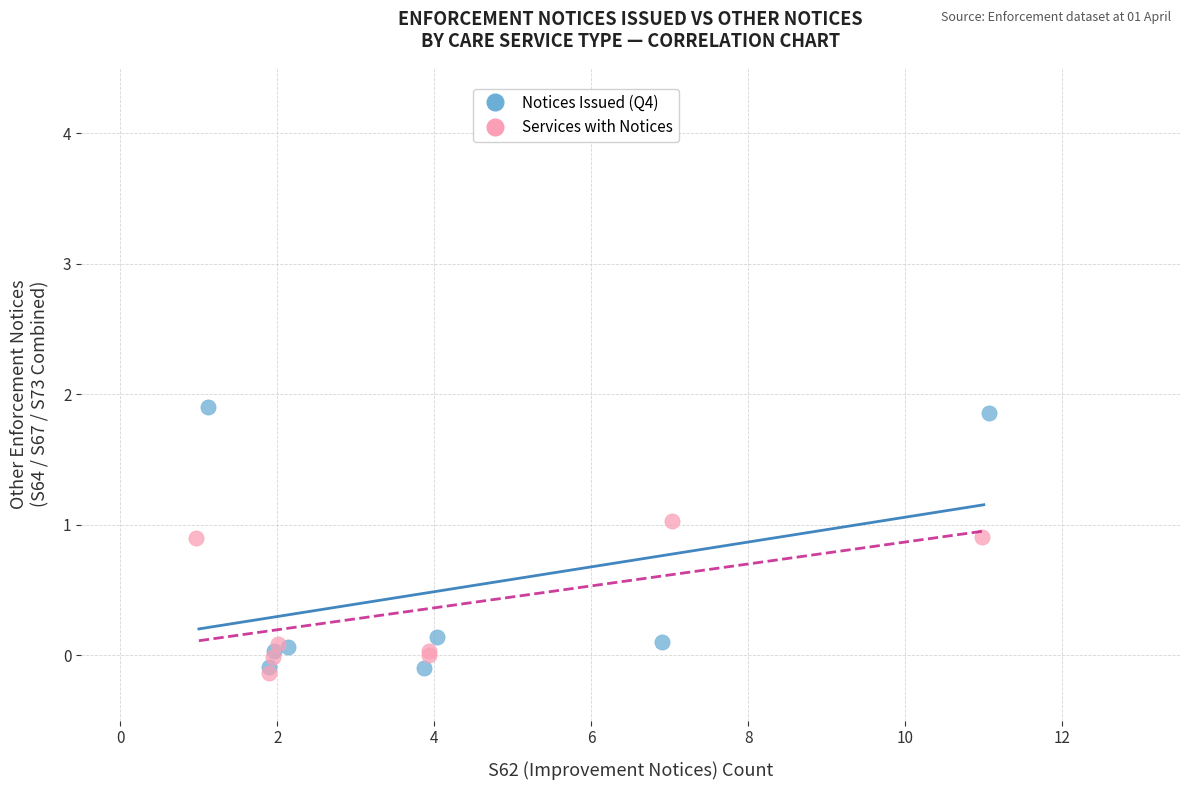

Which series has the widest spread of Y values?

Notices Issued (Q4)